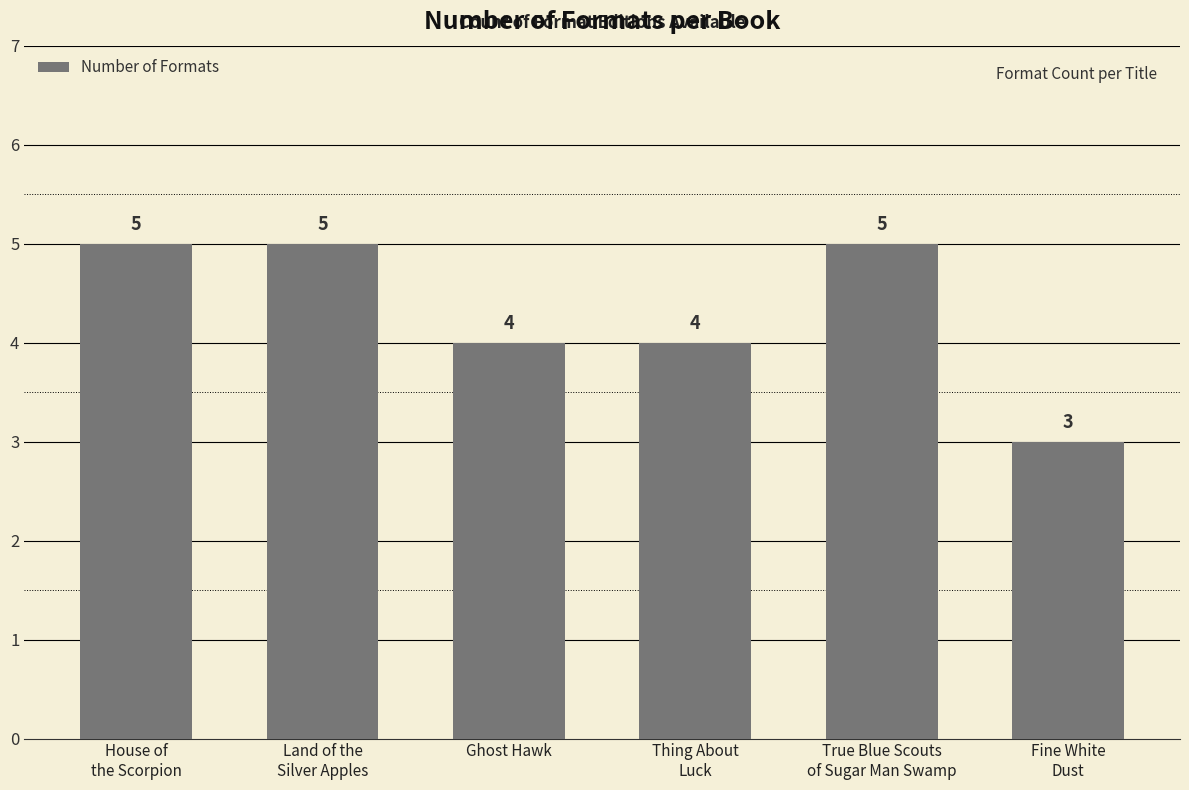

What is the difference between the second highest and second lowest values?

1